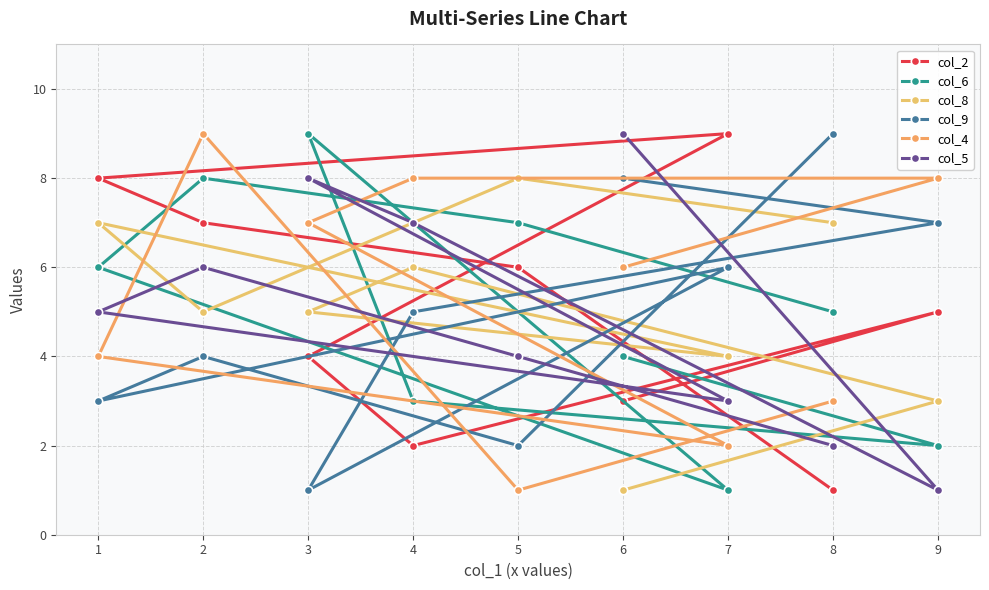

How many data points in col_8 are less than 5?

3